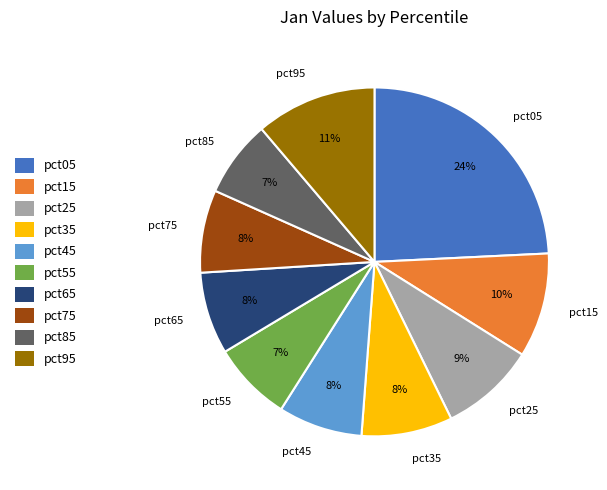

Combined, do pct05 and pct75 account for over 50%?

No